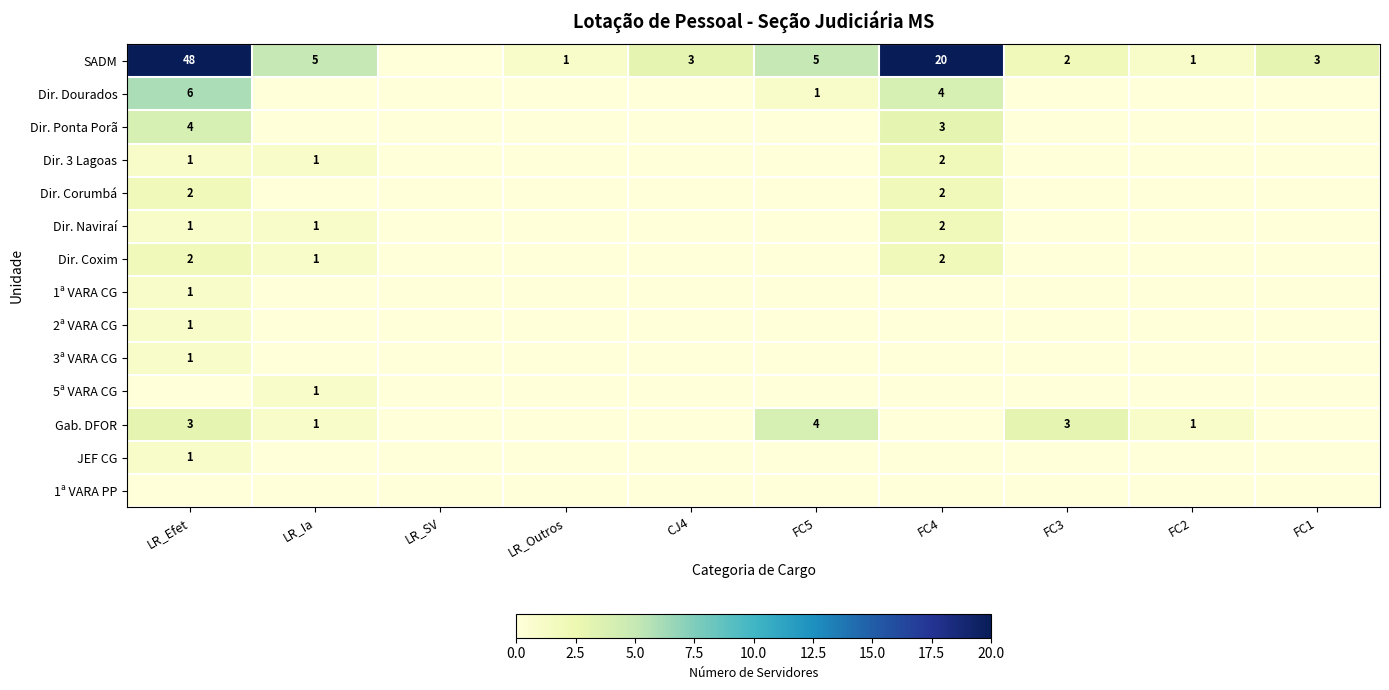

The Dir. 3 Lagoas series shows 3 at FC4. True or false?

False